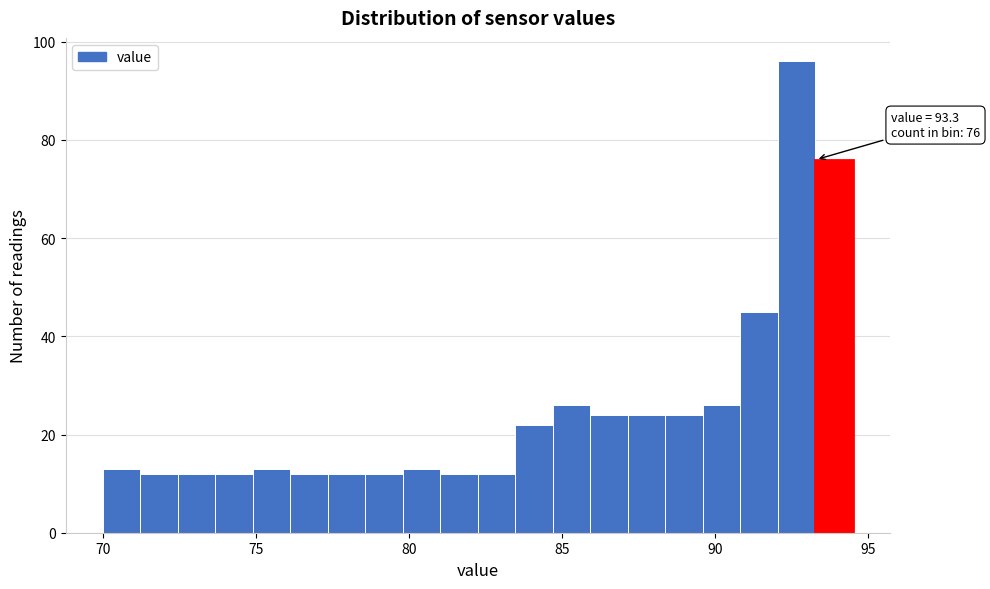

Read against the x-axis, roughly where is the centre of the tallest bar?

92.5